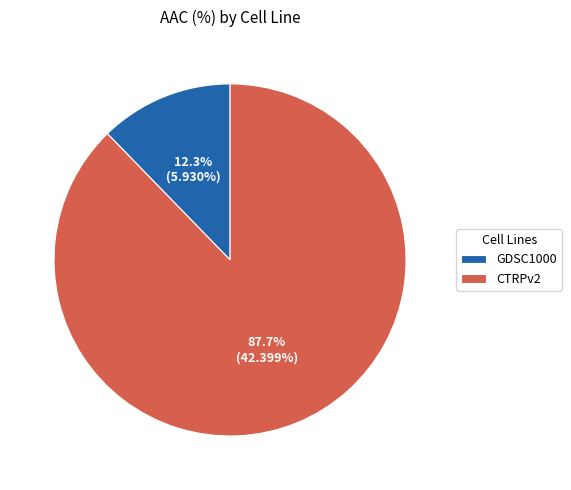

True or false: GDSC1000 accounts for 12% of the total.

True